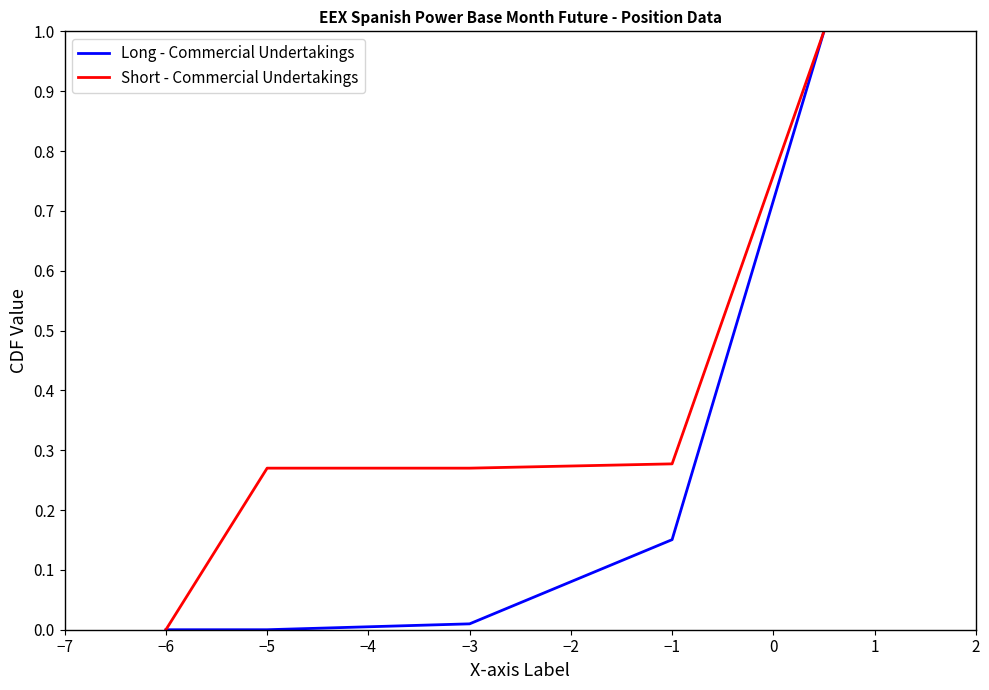

Which series has the largest total across all categories?

Short - Commercial Undertakings